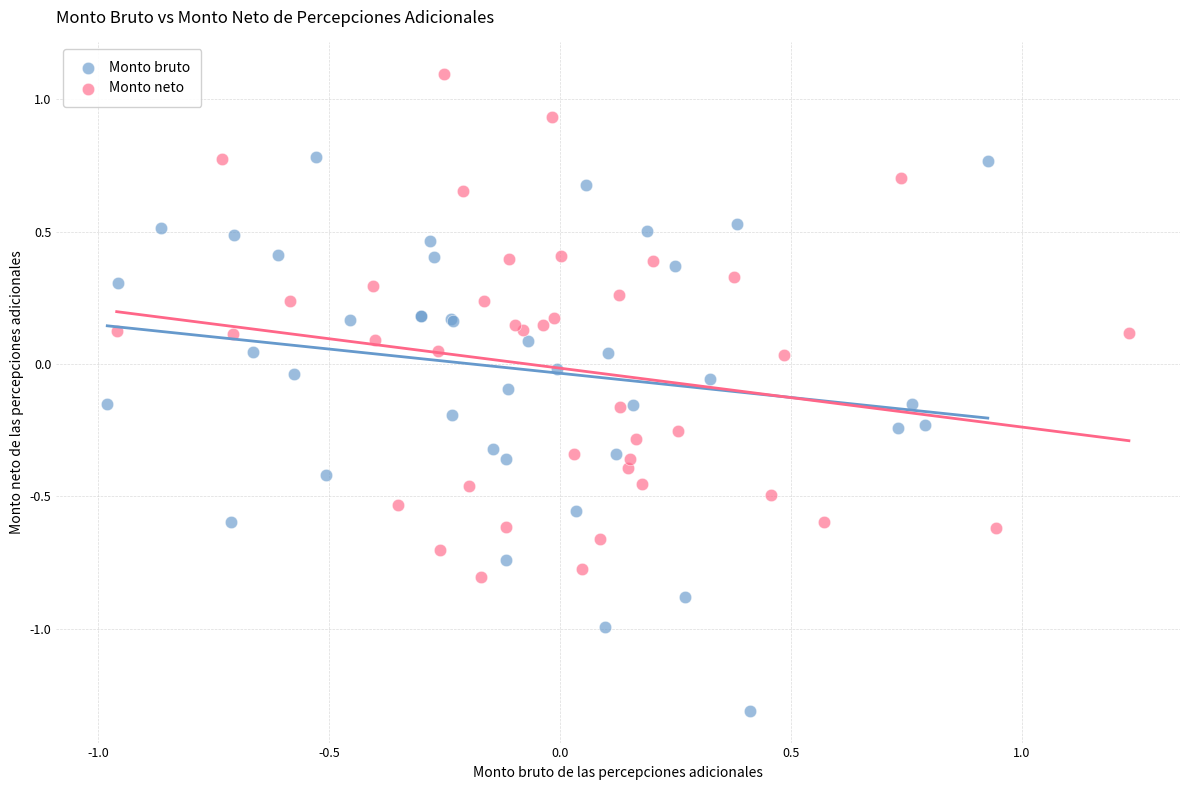

What are all the series names shown in the legend?

Monto bruto, Monto neto